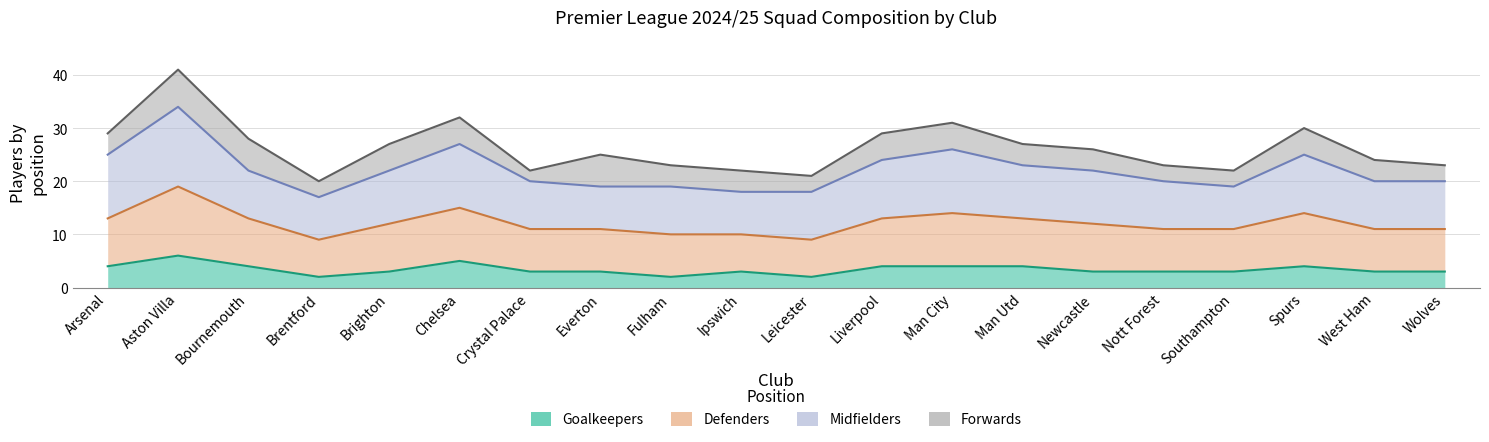

At which category does Defenders reach its first local peak?

Aston Villa